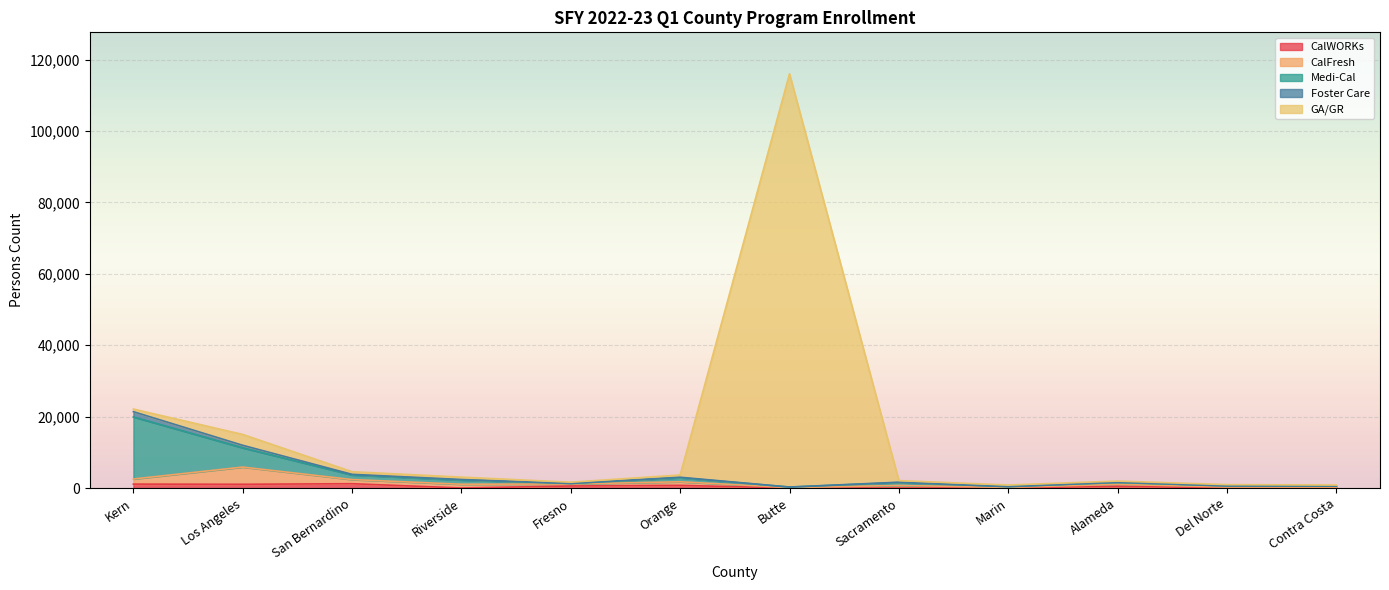

How many values in the Total series exceed 551?

10